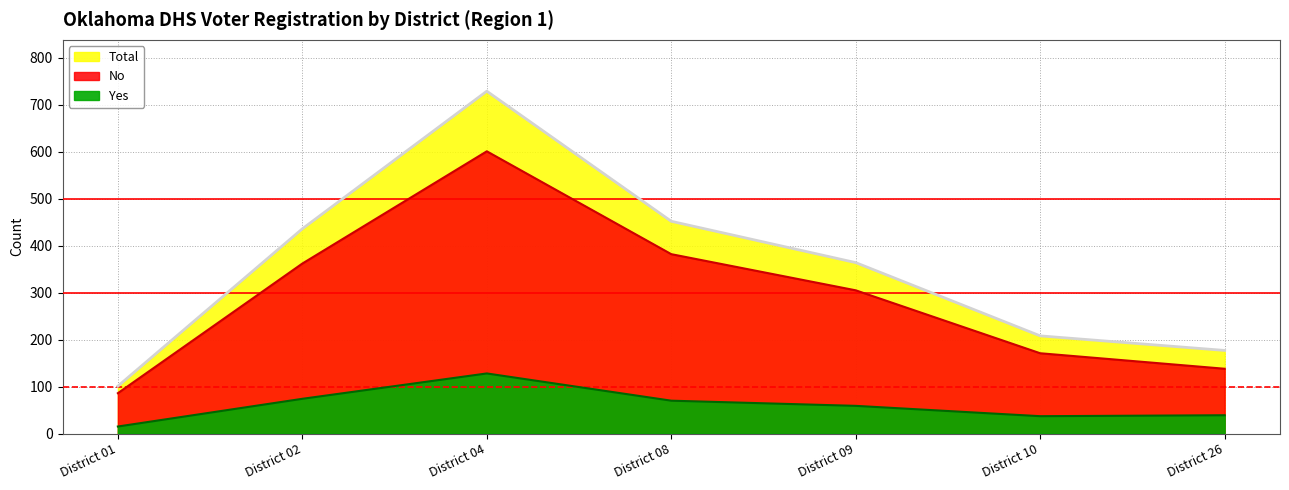

Where is the first local maximum for No?

District 04